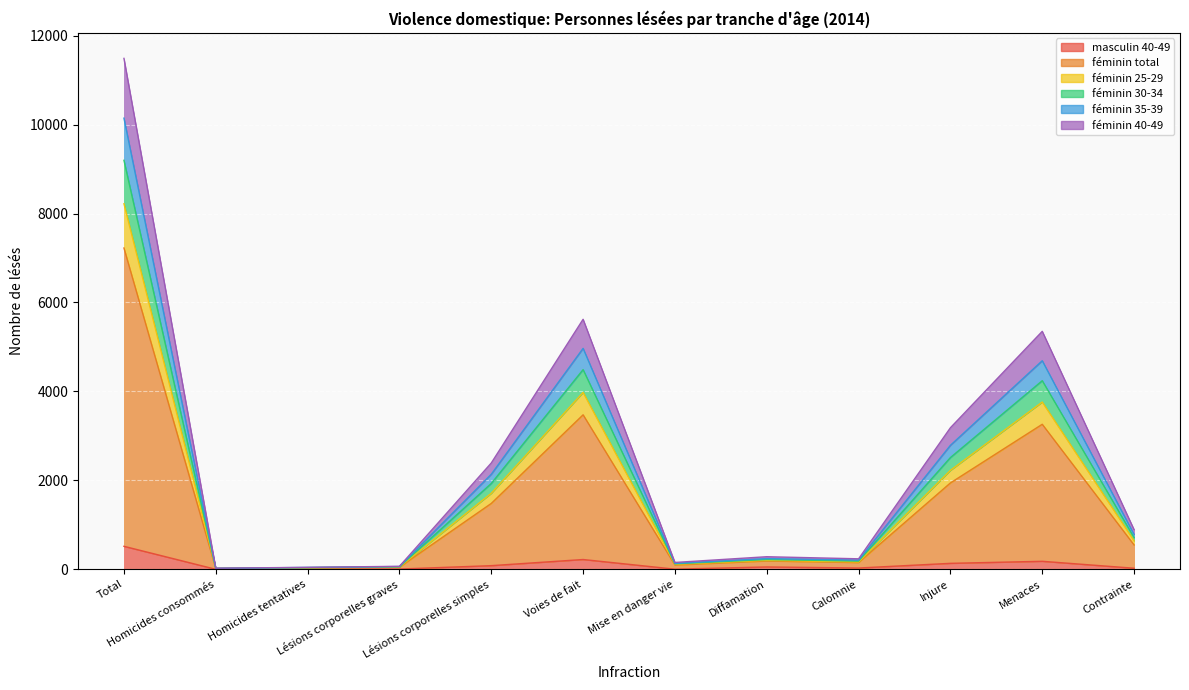

Read the féminin total value at Contrainte, to the nearest 10.

640